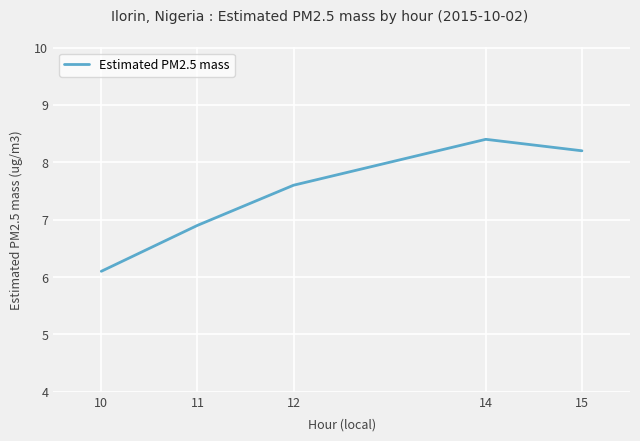

At which category does the data reach its first local peak?

14